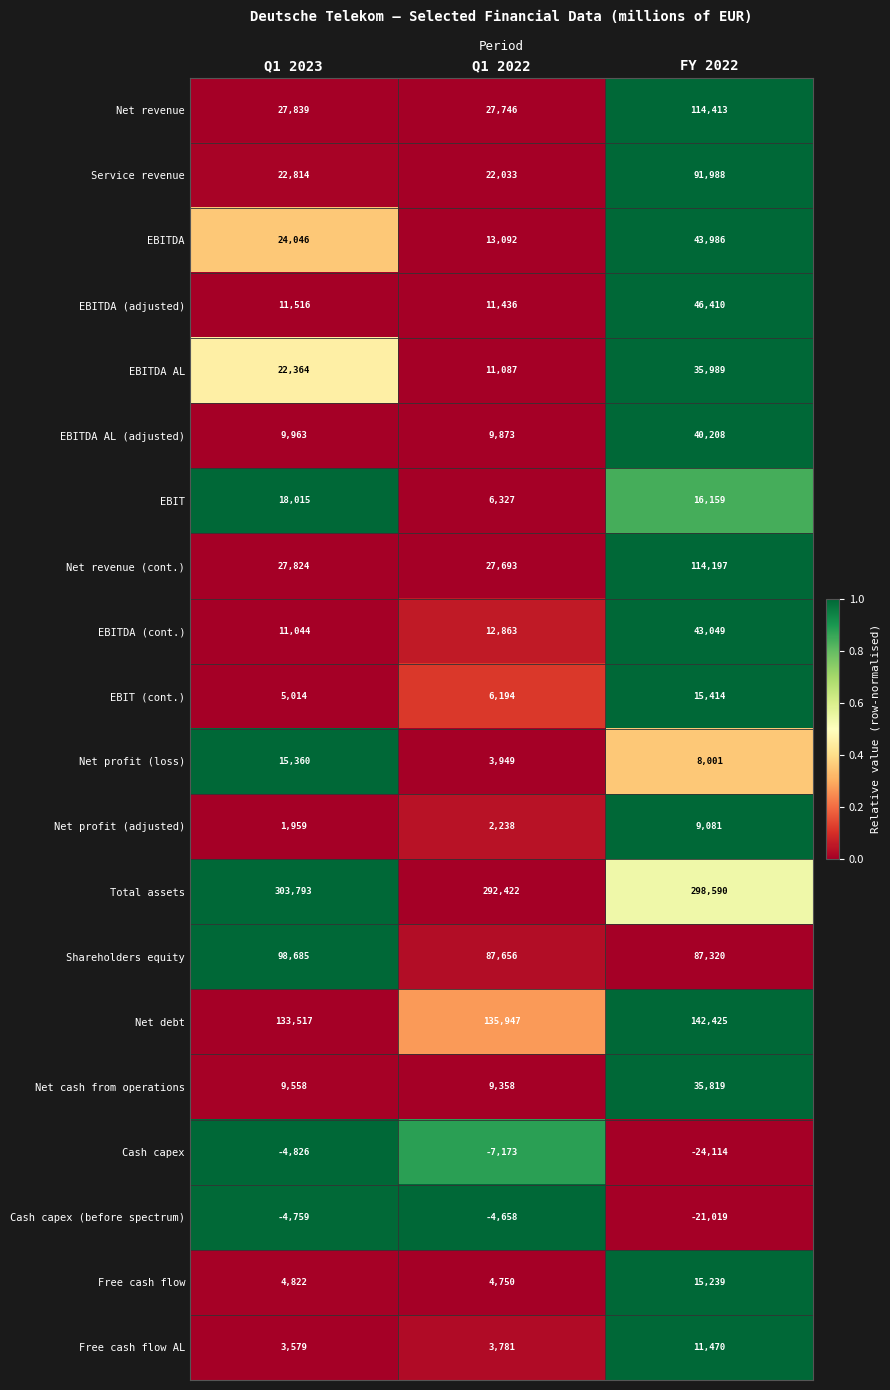

True or false: EBITDA (cont.) has a value of 5826 at Q1 2023.

False